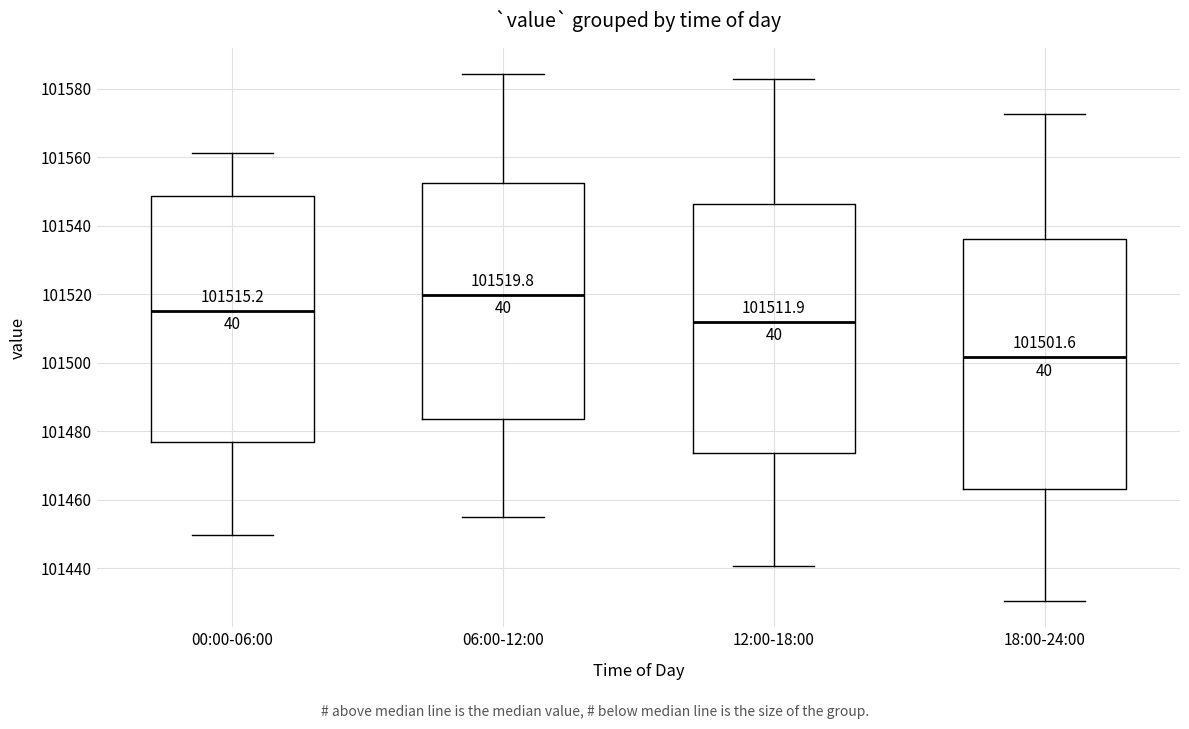

Which box has the highest median line?

06:00-12:00